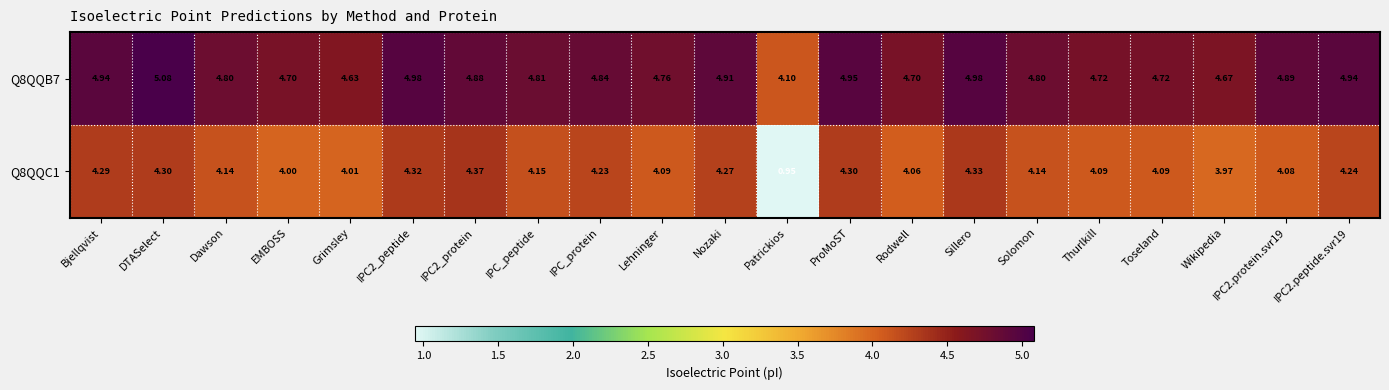

Which label corresponds to the largest value in the chart?

DTASelect